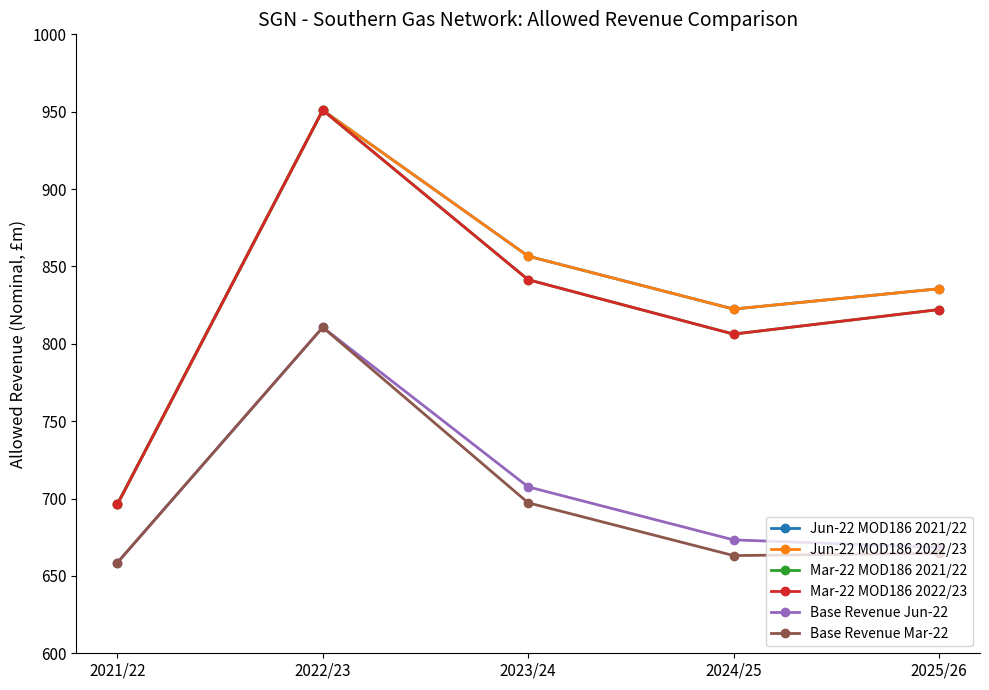

What is the difference between the second highest and second lowest values in the Mar-22 MOD186 2022/23 series?

35.2